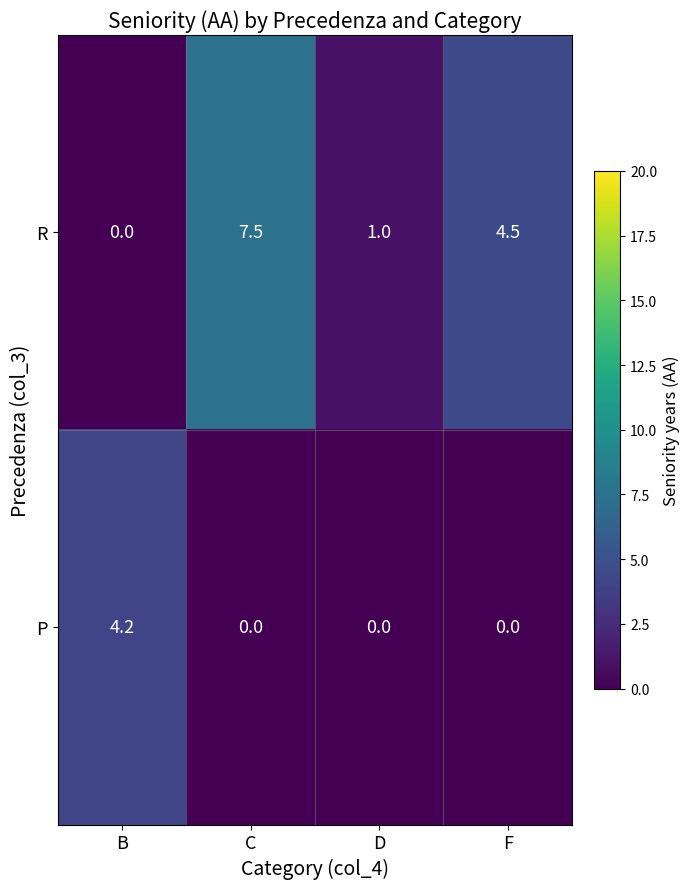

List the labels in order of R value, smallest first.

B, D, F, C